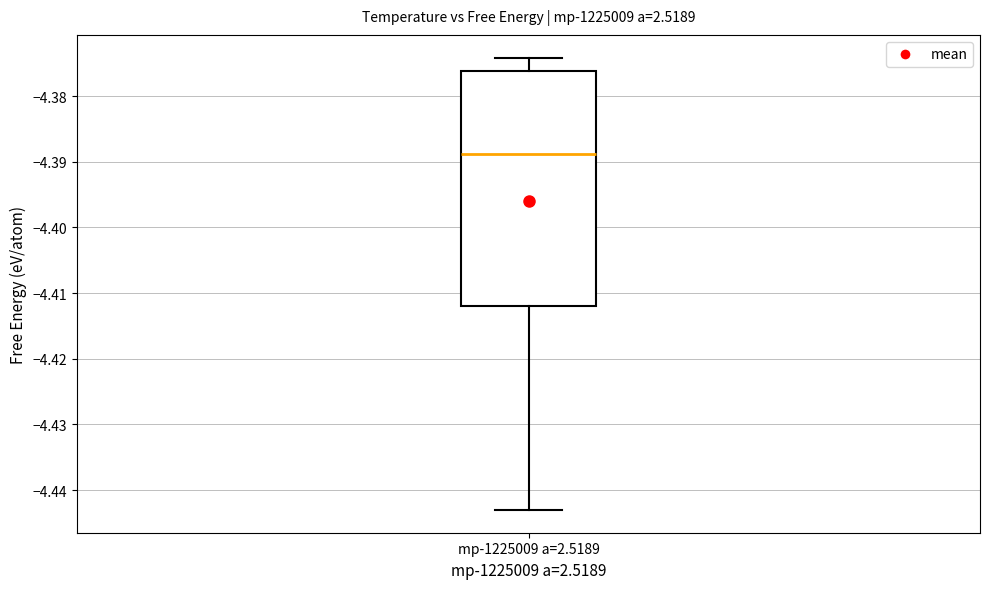

Where does the upper whisker of the box for mp-1225009 a=2.5189 end on the y-axis? The values are not printed on the chart, so give them approximately, as read against the axis.

-4.374